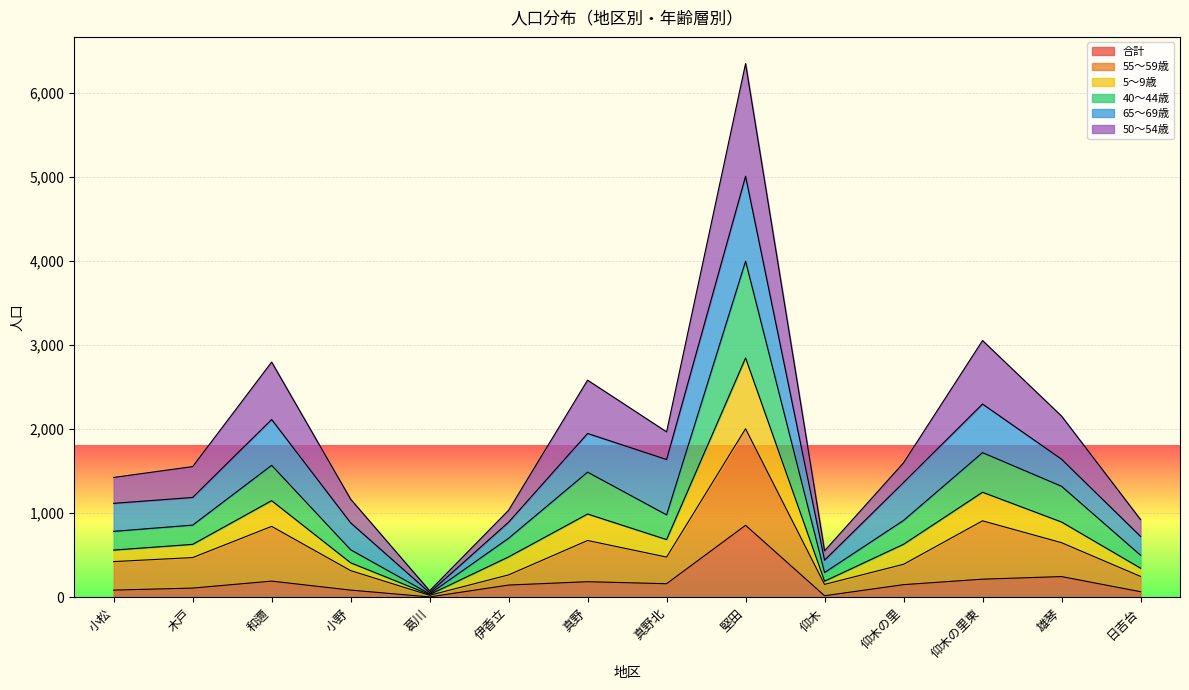

Read the 合計 value at 和邇.

193